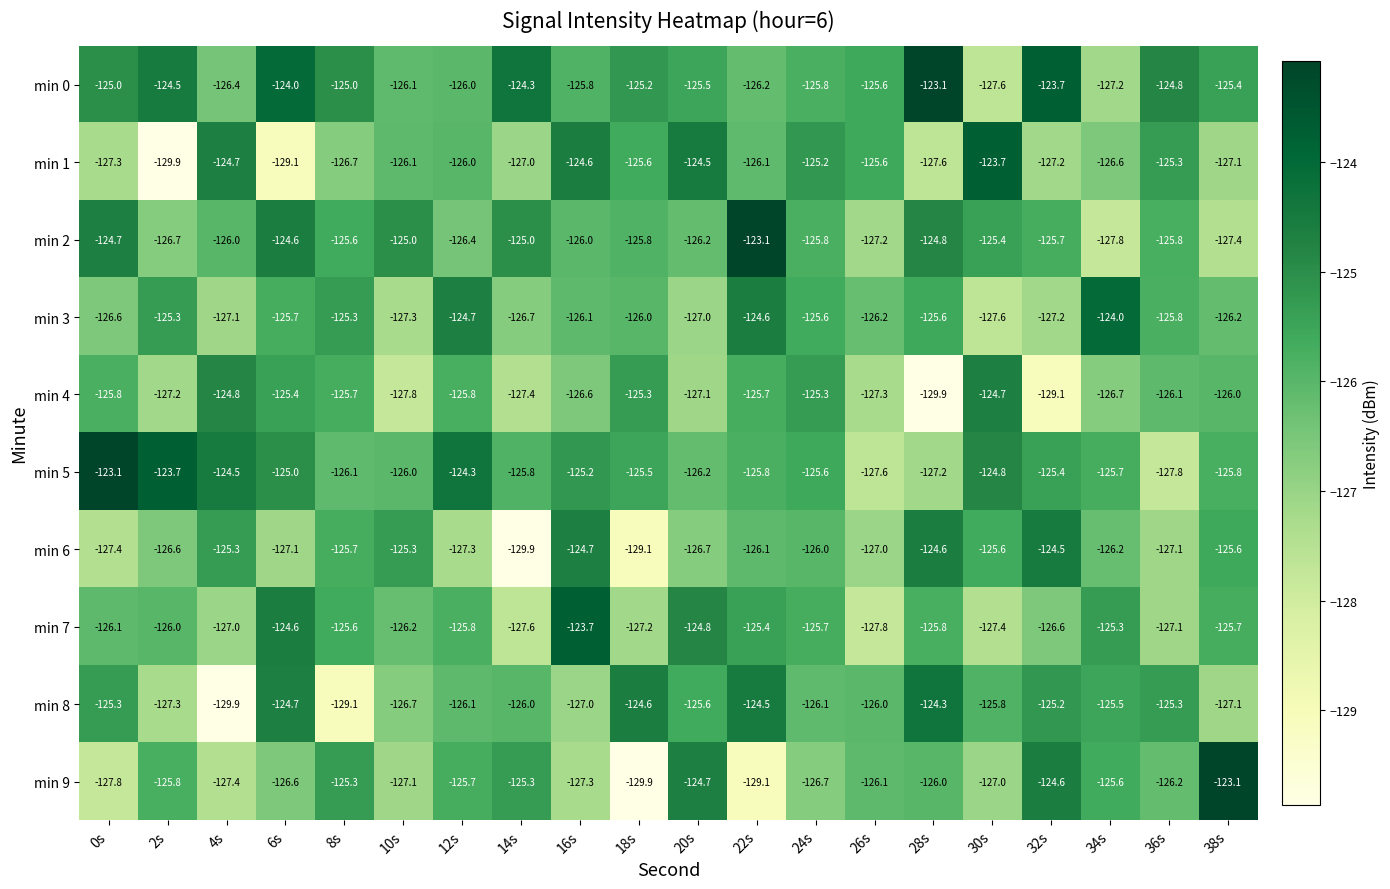

What is the average value of the min 3 series?

-126.0